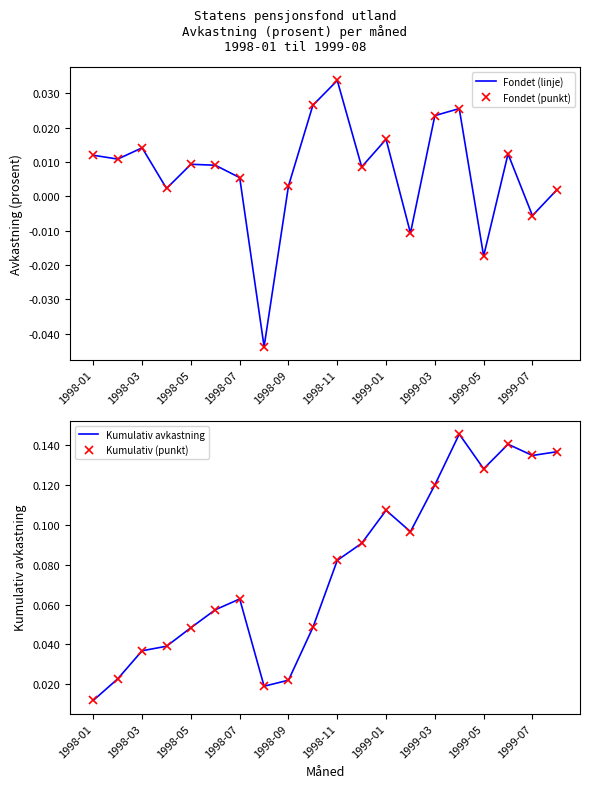

Where does the Fondet (punkt) series first go above 0?

1998-01